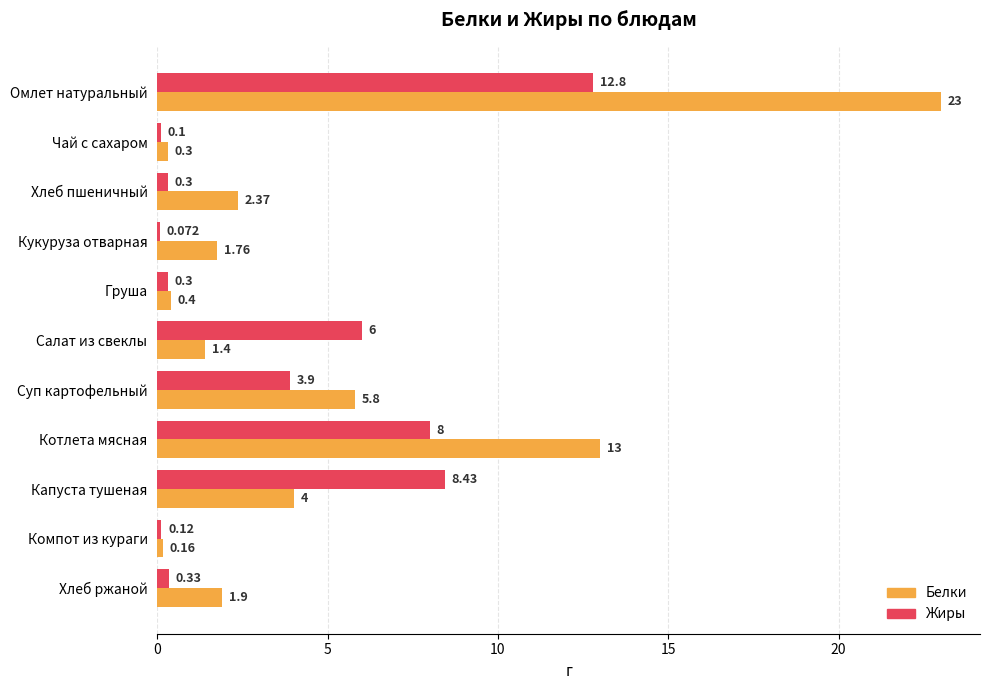

Which category has the highest value in the Жиры series?

Омлет натуральный